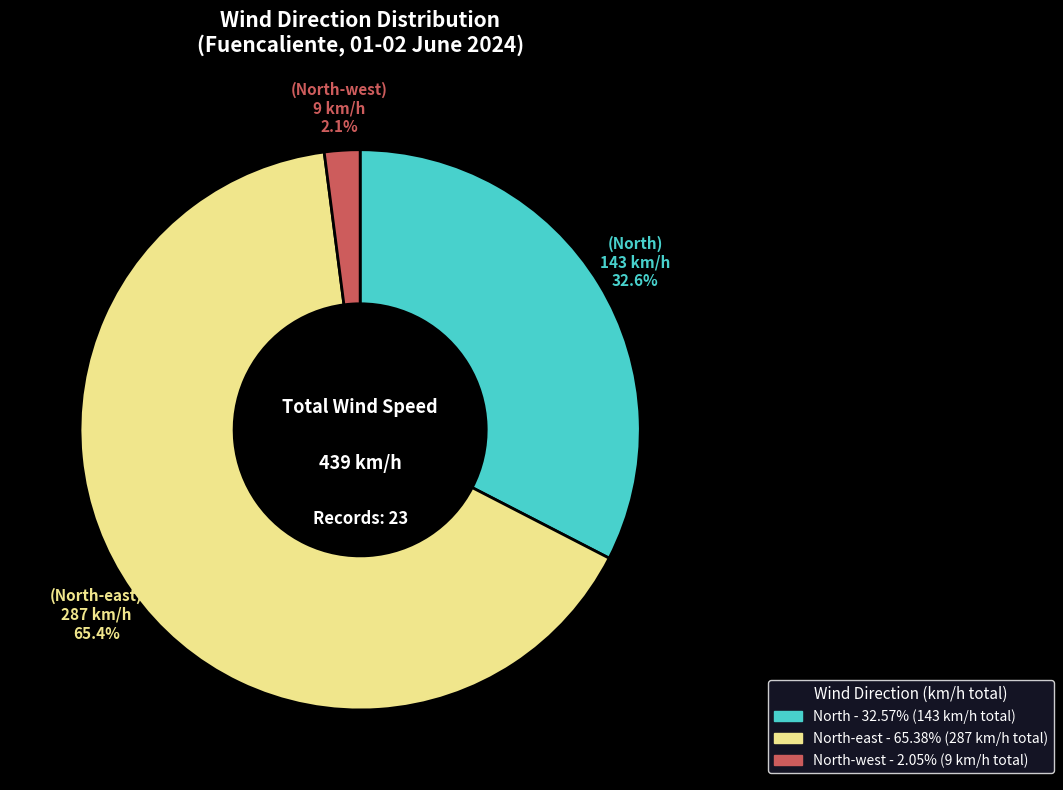

Is there a majority slice in this chart?

Yes